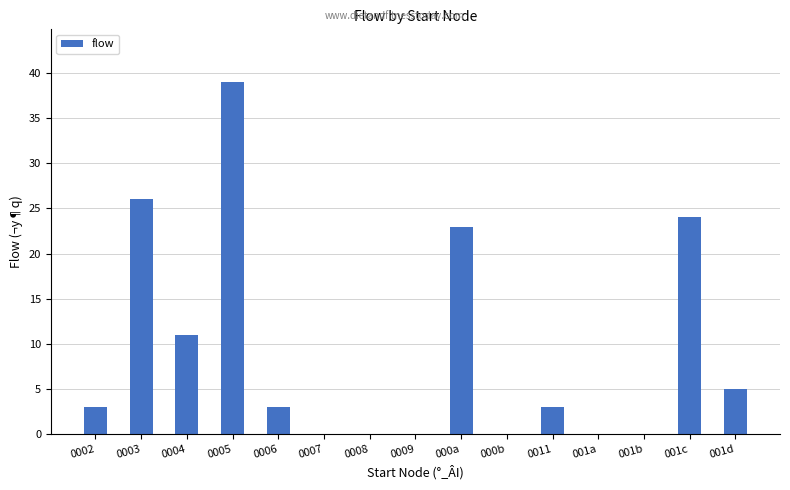

Where is the data nearest to the value 19?

000a